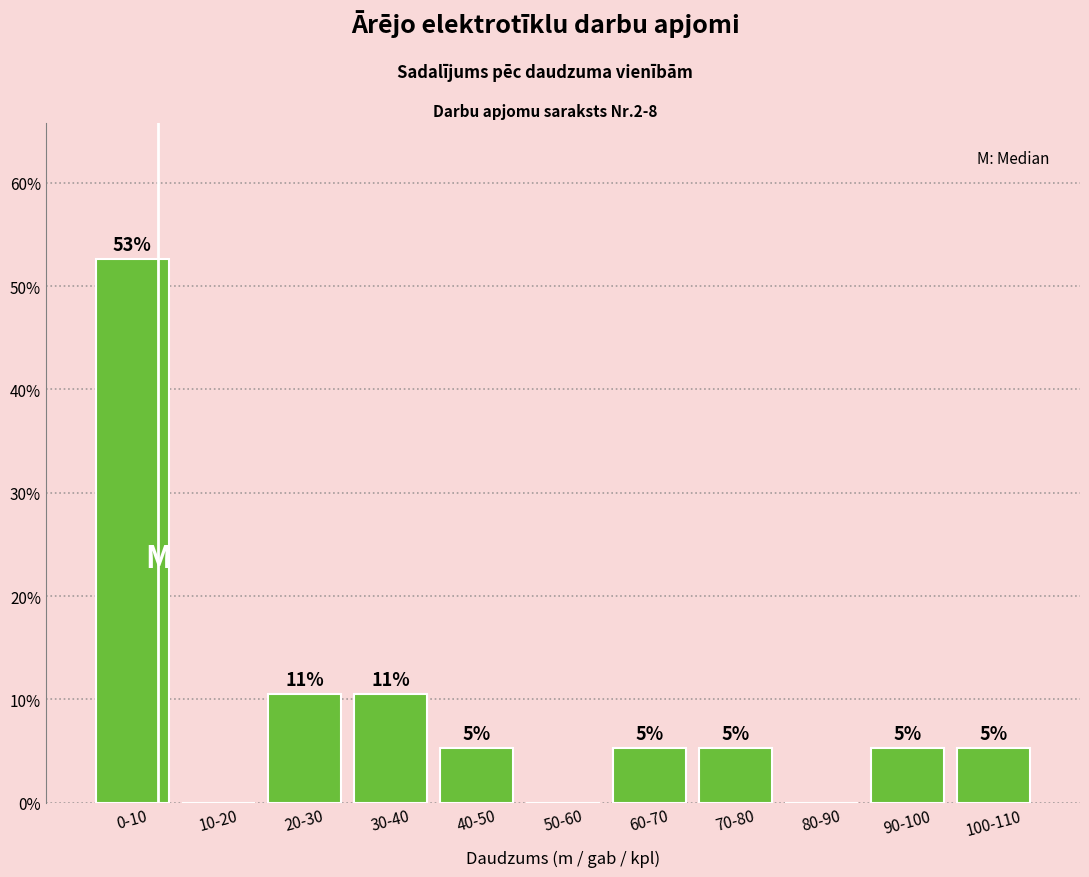

Are the bars horizontal?

No